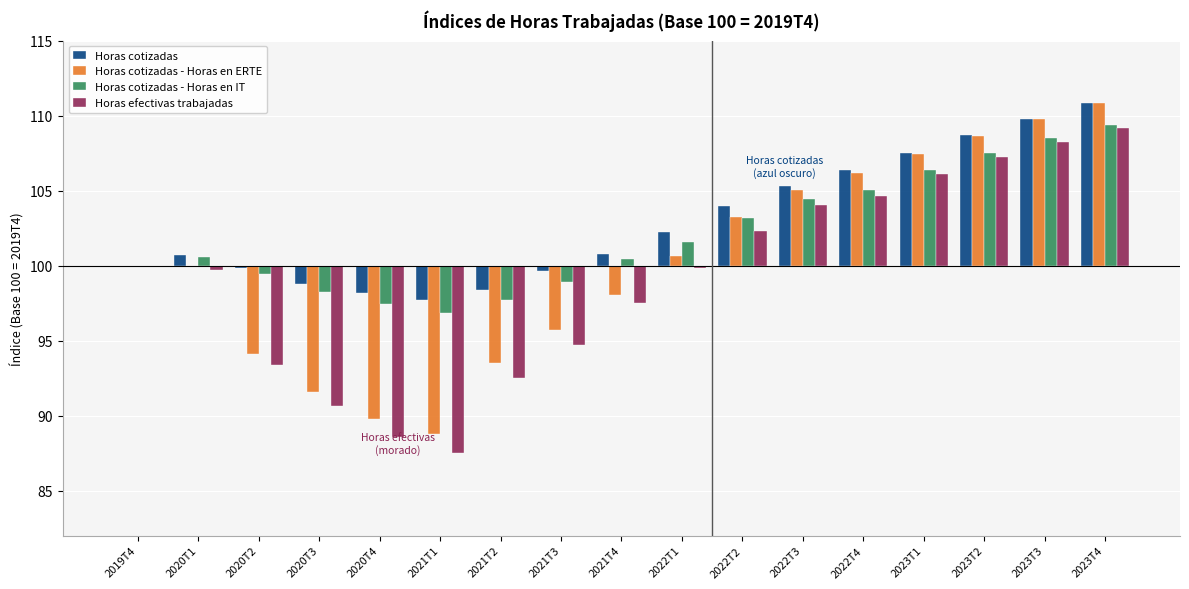

What is the label of the 14th bar from the left?

2023T1